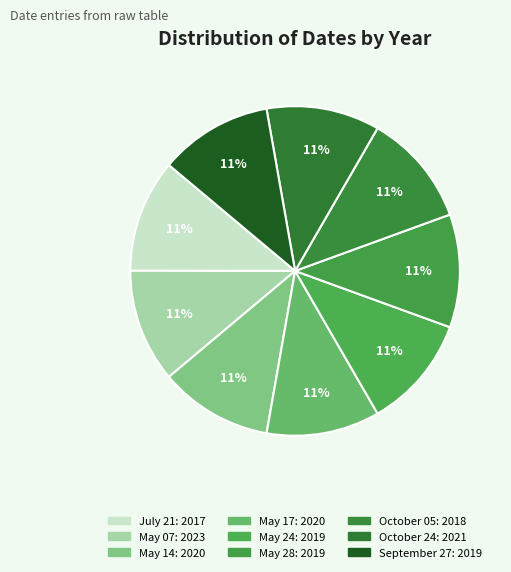

Which slice is the smallest?

July 21